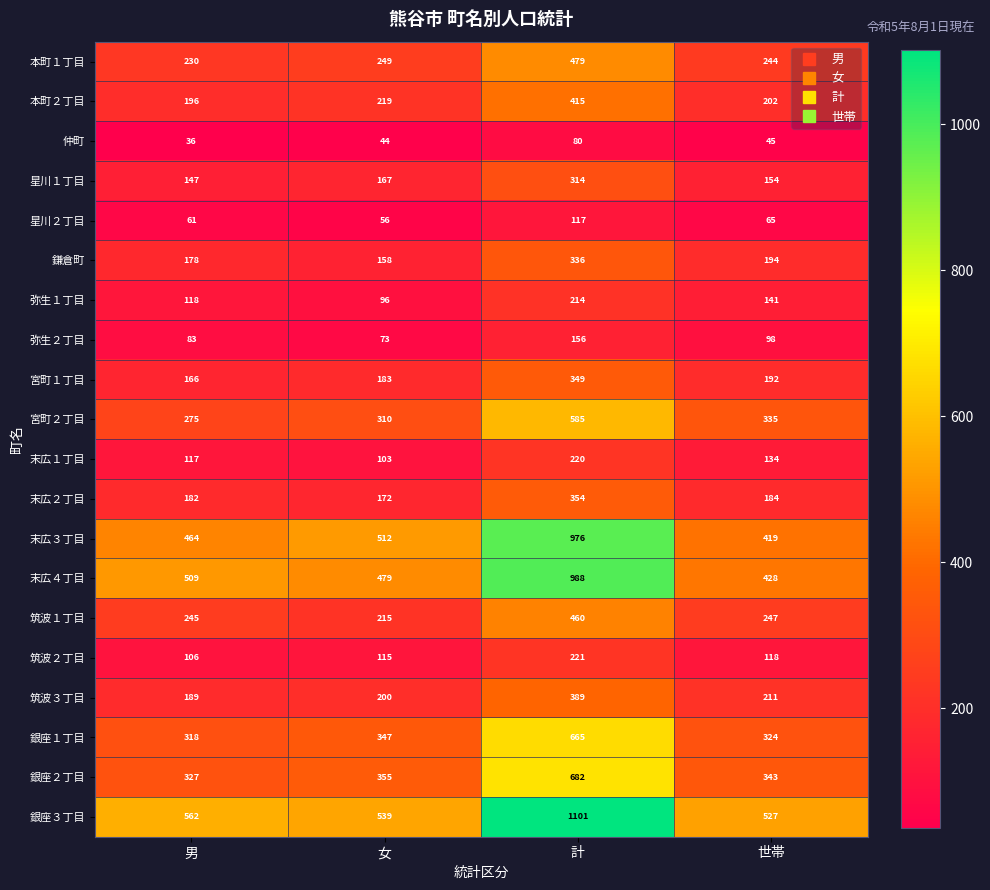

What is the difference between the highest and lowest values at 女?

495